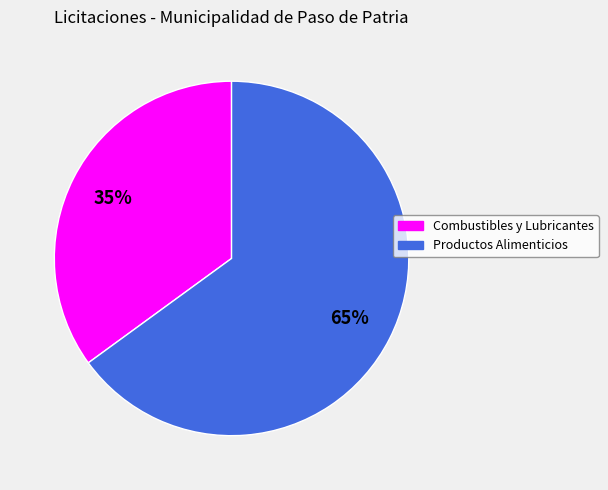

Approximately how many times larger is the value at Combustibles y Lubricantes compared to Productos Alimenticios?

0.5